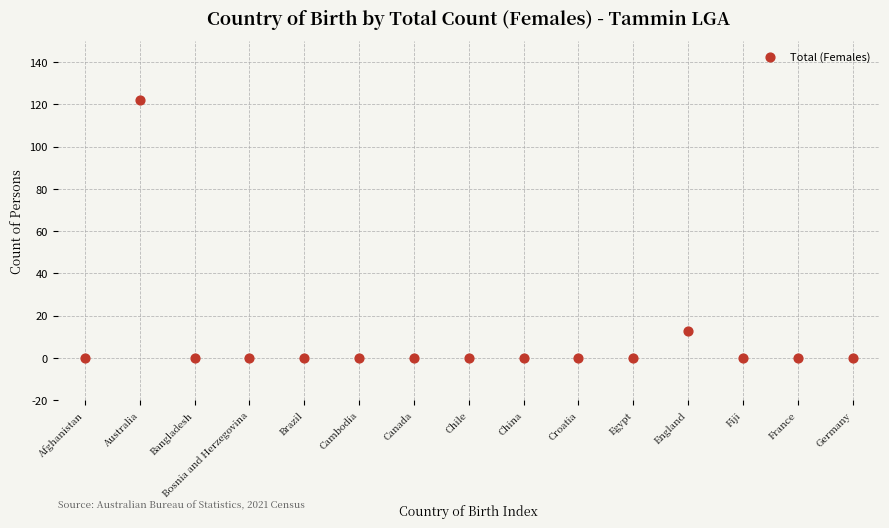

What Y value in the scatter plot is closest to 61?

13